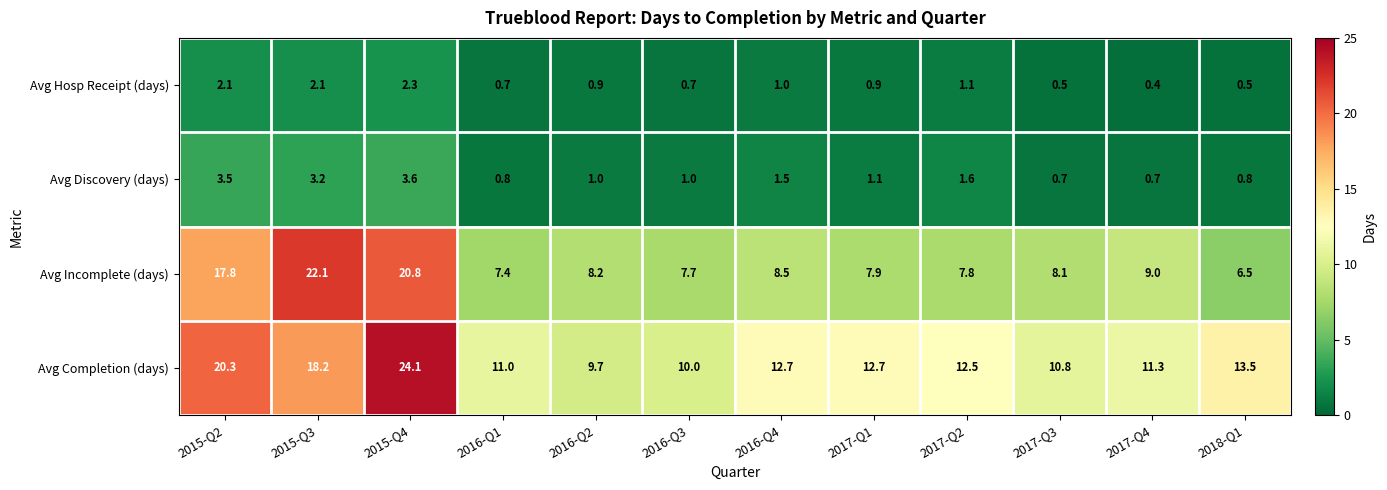

What is the minimum value shown in the chart?

0.4